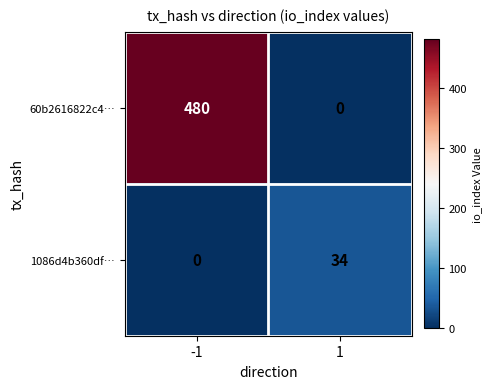

Between -1 and 1, which series saw the biggest shift?

60b2616822c4…